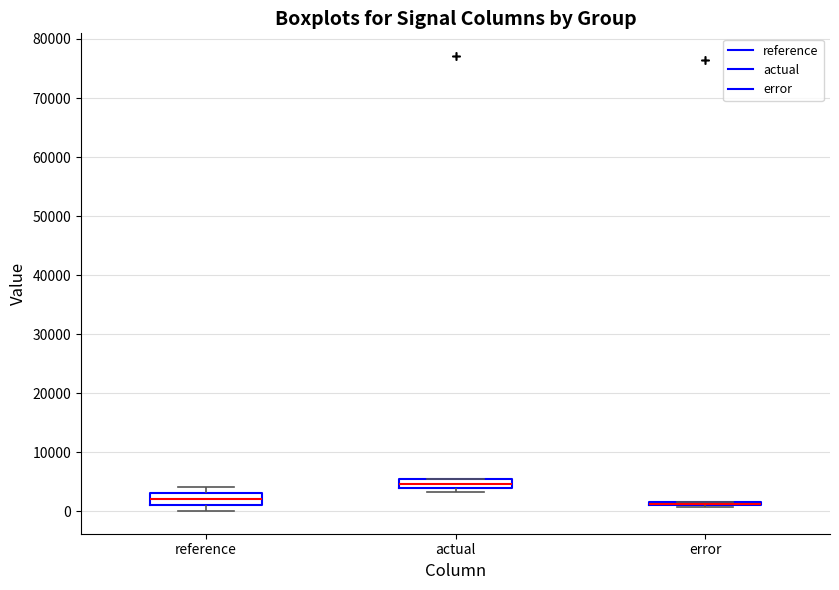

Where is the upper edge of the box for actual on the y-axis? The values are not printed on the chart, so give them approximately, as read against the axis.

5000